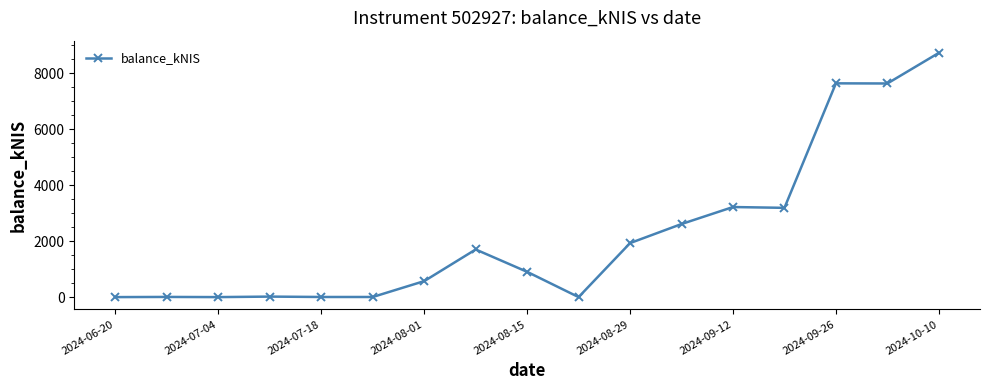

True or false: the data has more than 2 interior local peaks.

True